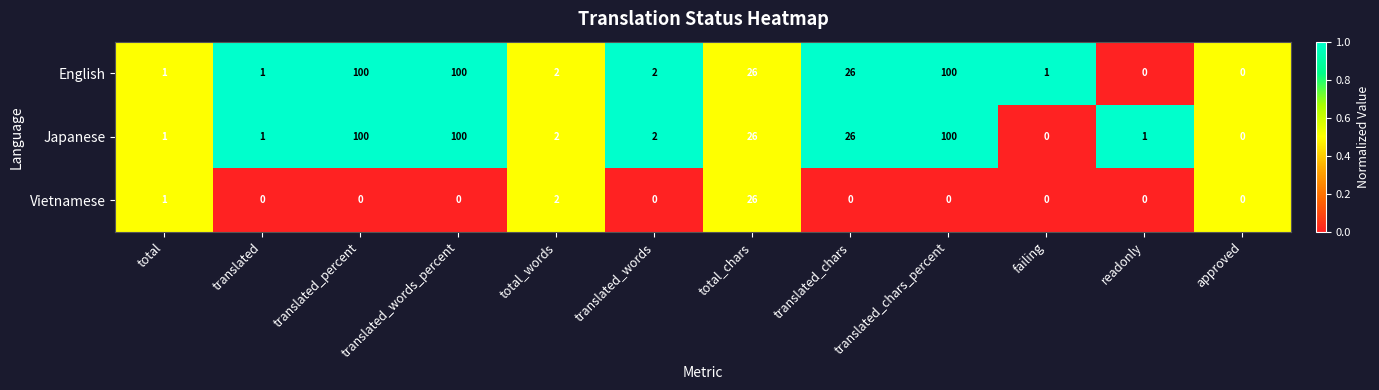

Which series changed the most between translated_words and readonly?

English